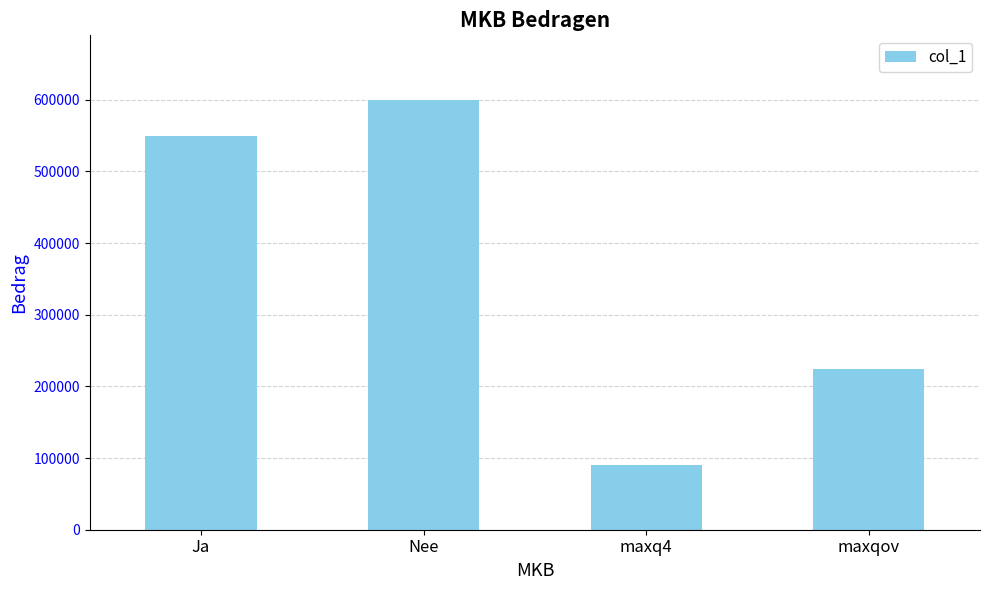

Are the bars horizontal?

No